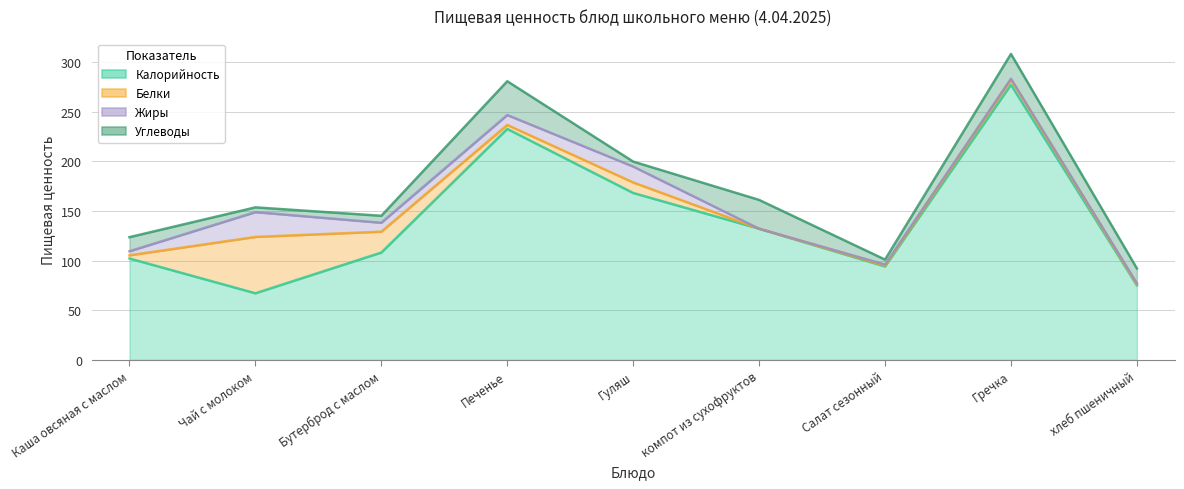

Which series changed the most between Каша овсяная с маслом and Чай с молоком?

Белки